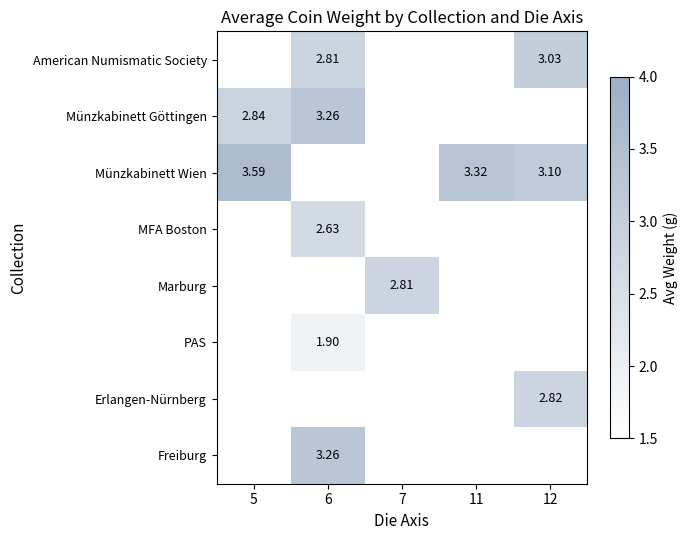

What is the maximum value shown in the chart?

3.6